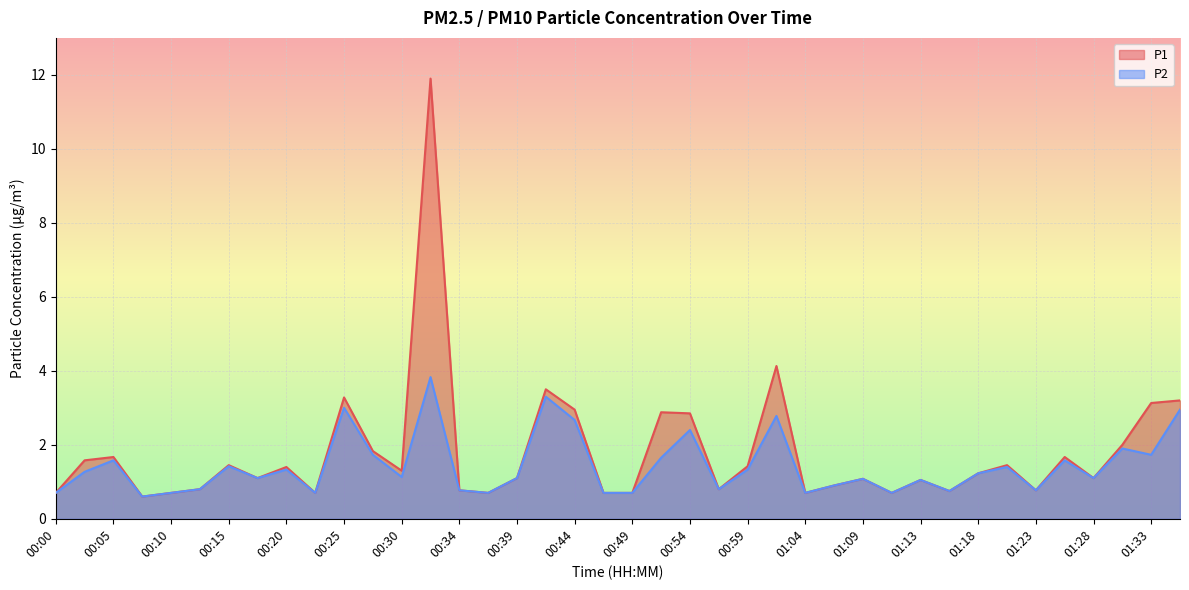

Count the number of categories in the chart.

40